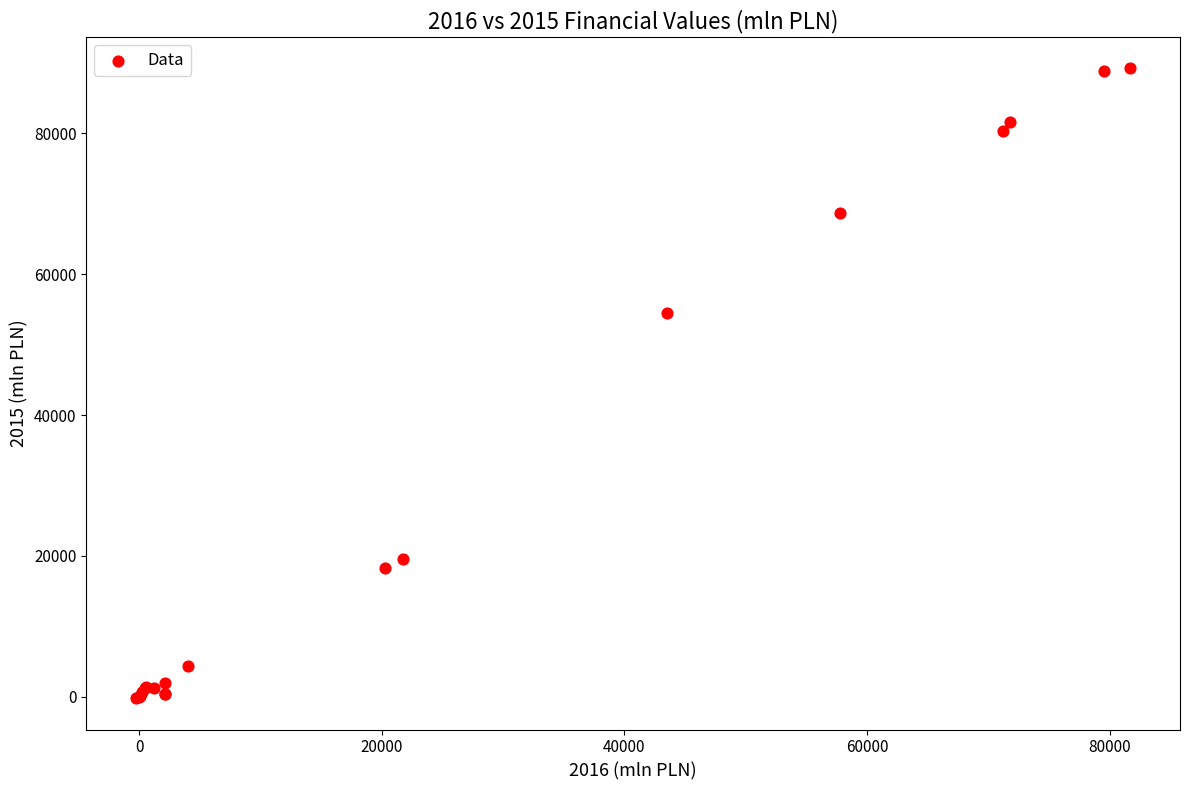

What Y value in the scatter plot is closest to 44511?

54542